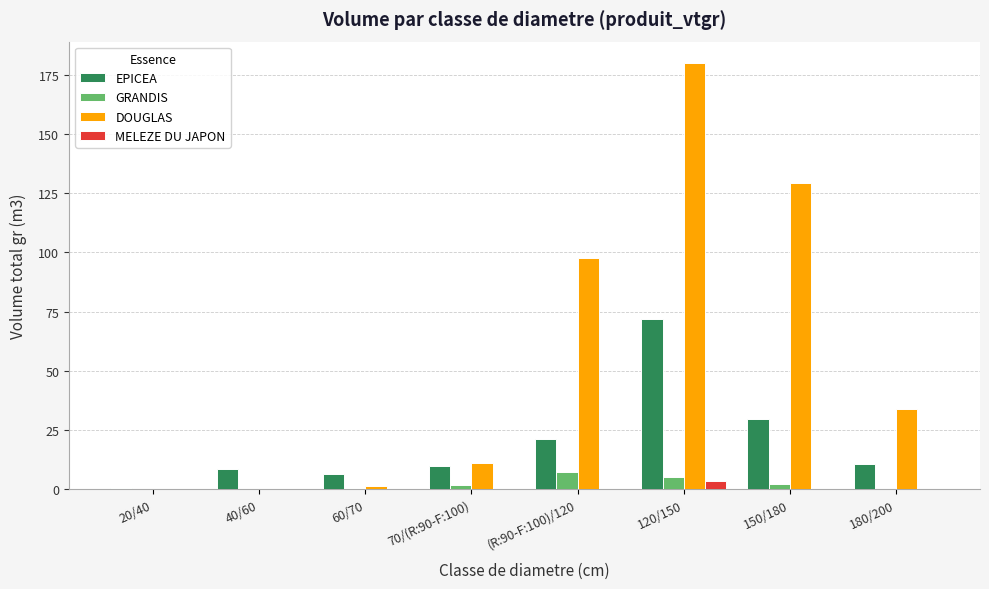

What is the greatest value displayed?

180.0